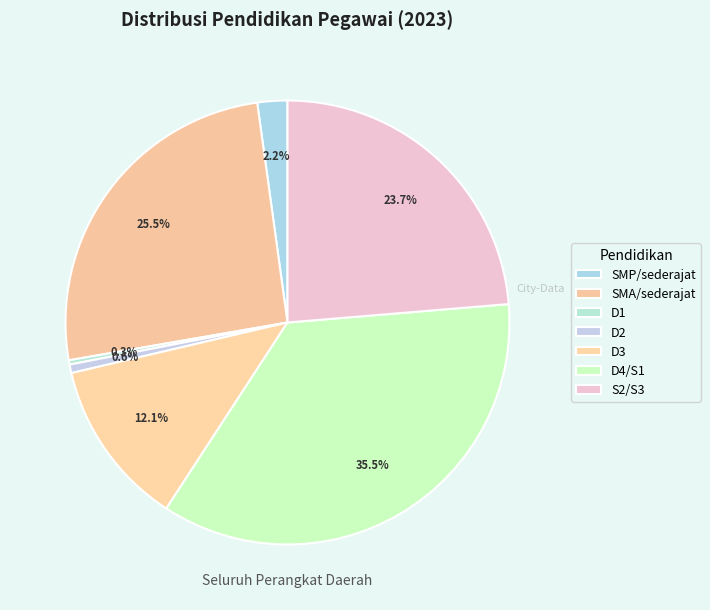

How many slices are in this pie chart?

7